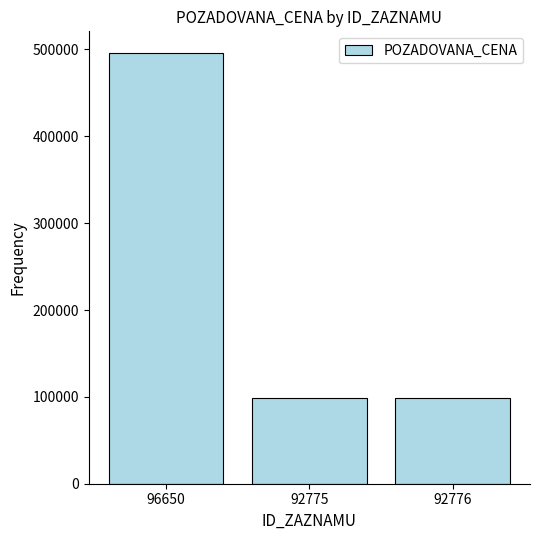

What is the change in value from 96650 to 92776?

-396790